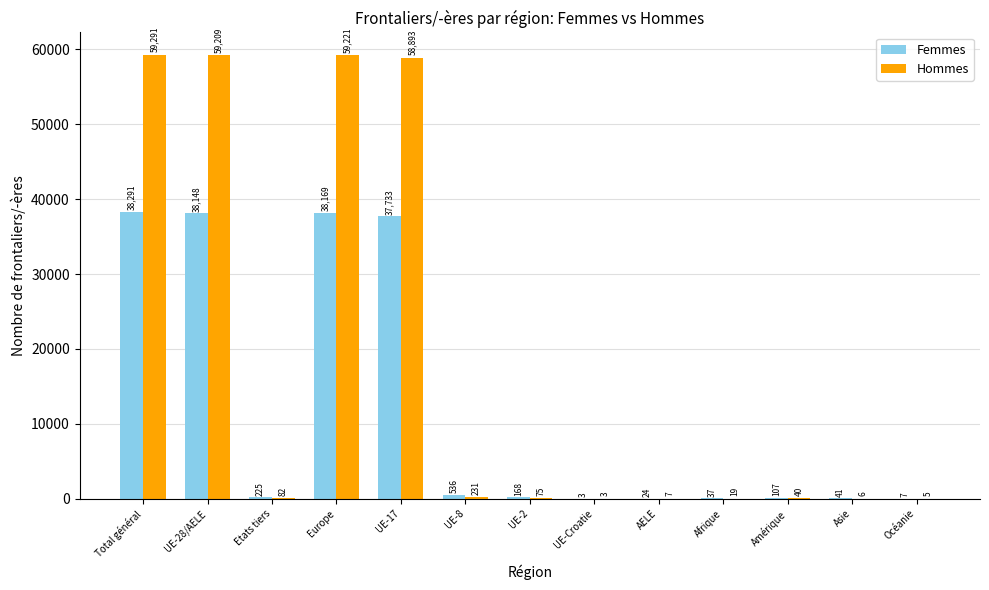

What value does the Hommes series have at Amérique?

40